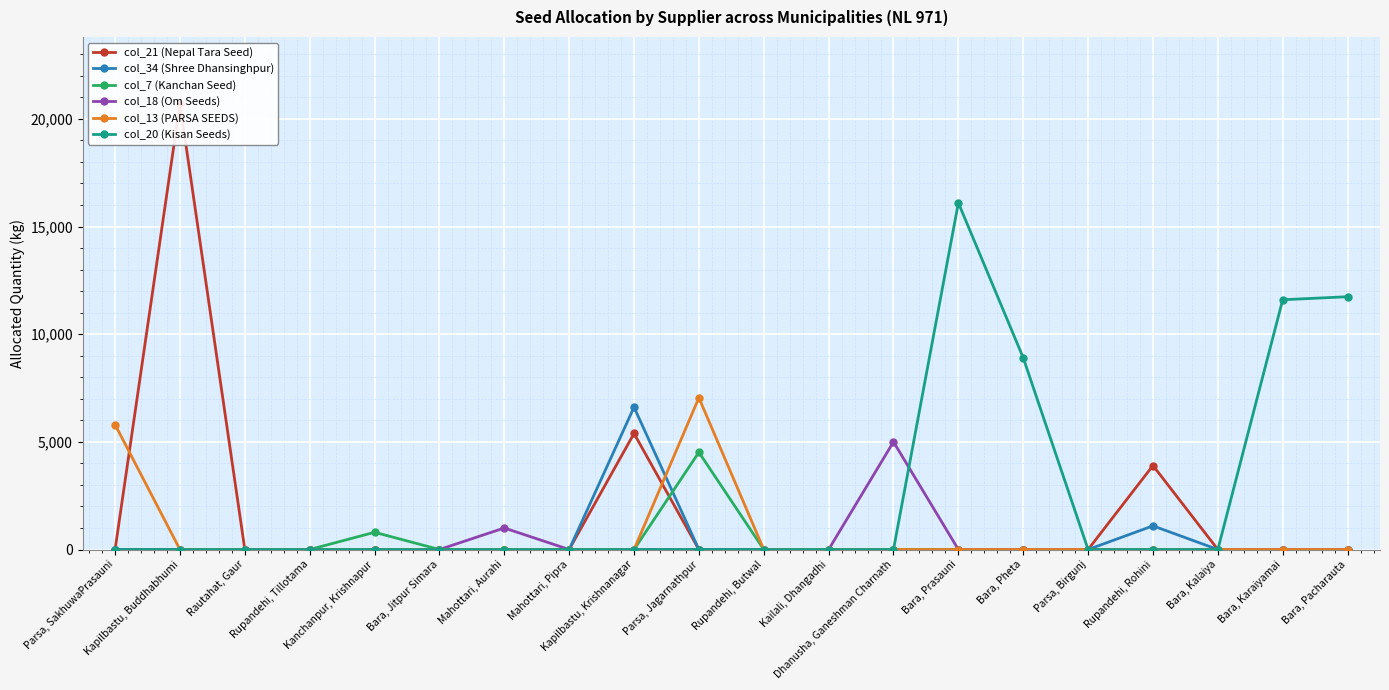

True or false: col_7 (Kanchan Seed) and col_20 (Kisan Seeds) intersect in this chart.

False